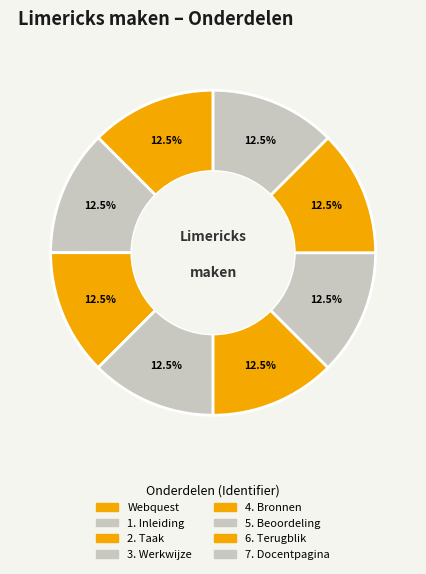

Rank the categories by value from lowest to highest.

Webquest, 1. Inleiding, 2. Taak, 3. Werkwijze, 4. Bronnen, 5. Beoordeling, 6. Terugblik, 7. Docentpagina